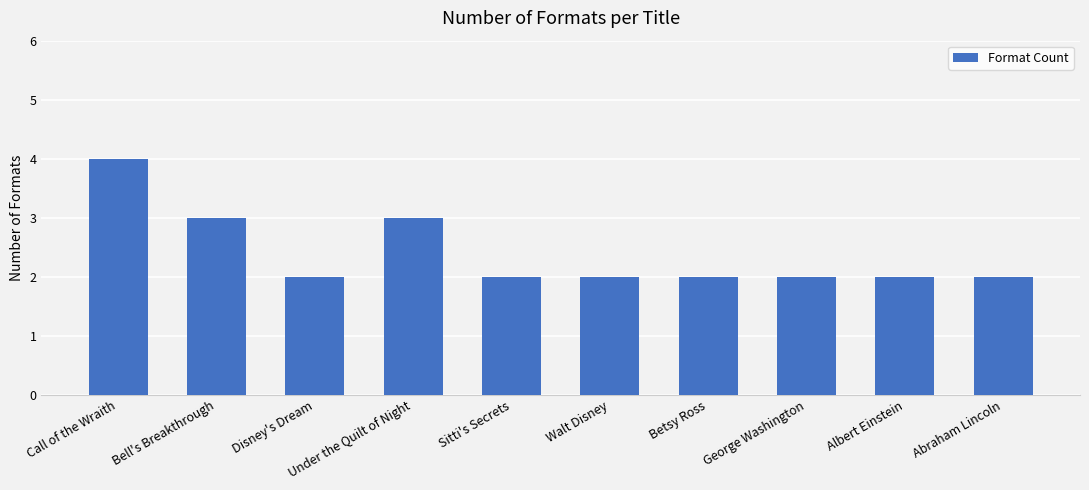

What is the maximum value shown in the chart?

4